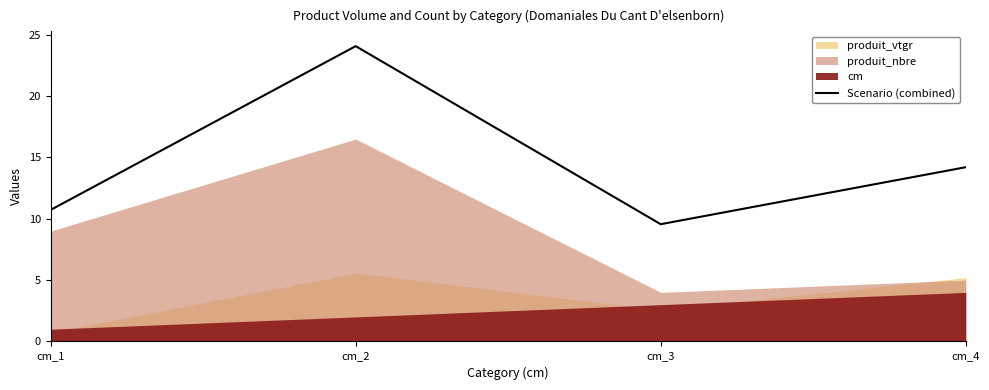

Where is the first local minimum for Scenario (combined)?

cm_3